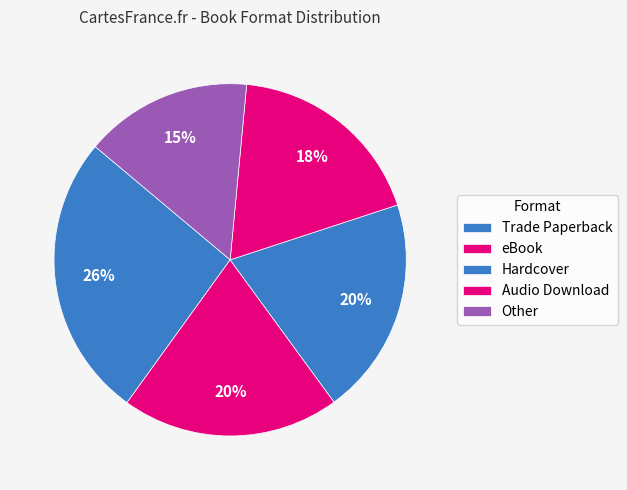

Which has a higher value, Other or eBook?

eBook